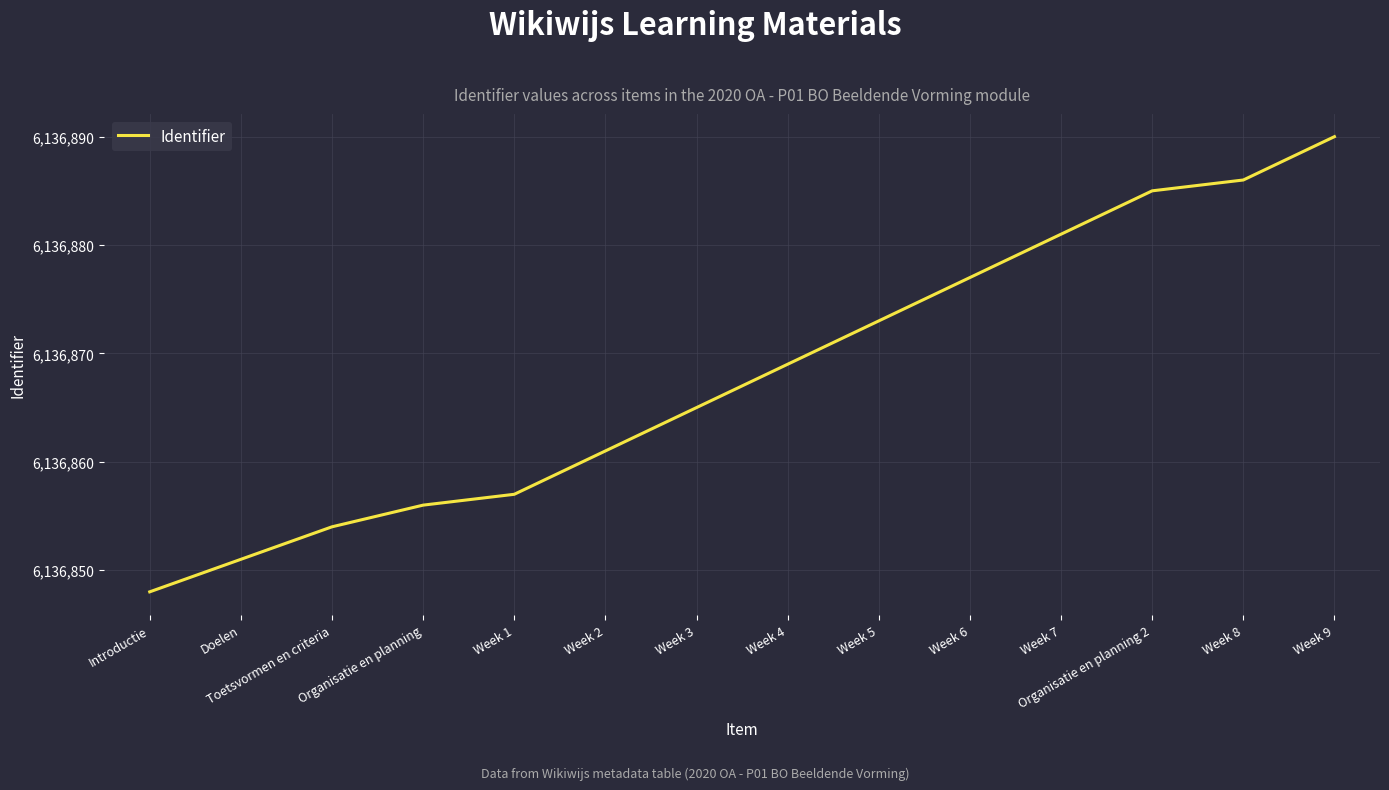

True or false: there are more than 1 points higher than both neighbors.

False